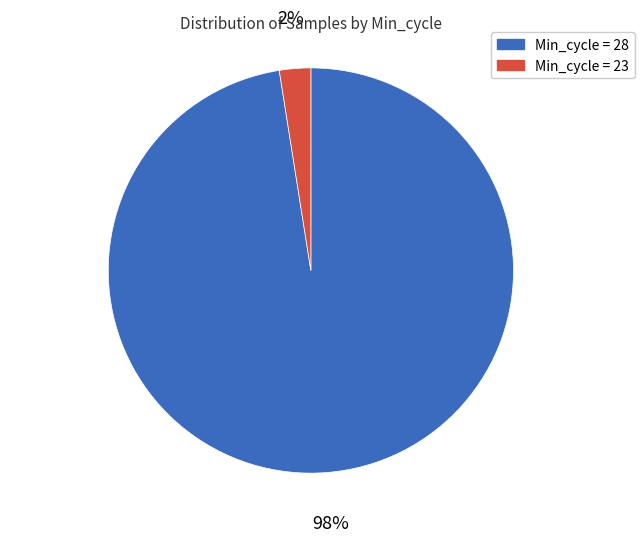

Combined, do Min_cycle = 23 and Min_cycle = 28 account for over 50%?

Yes